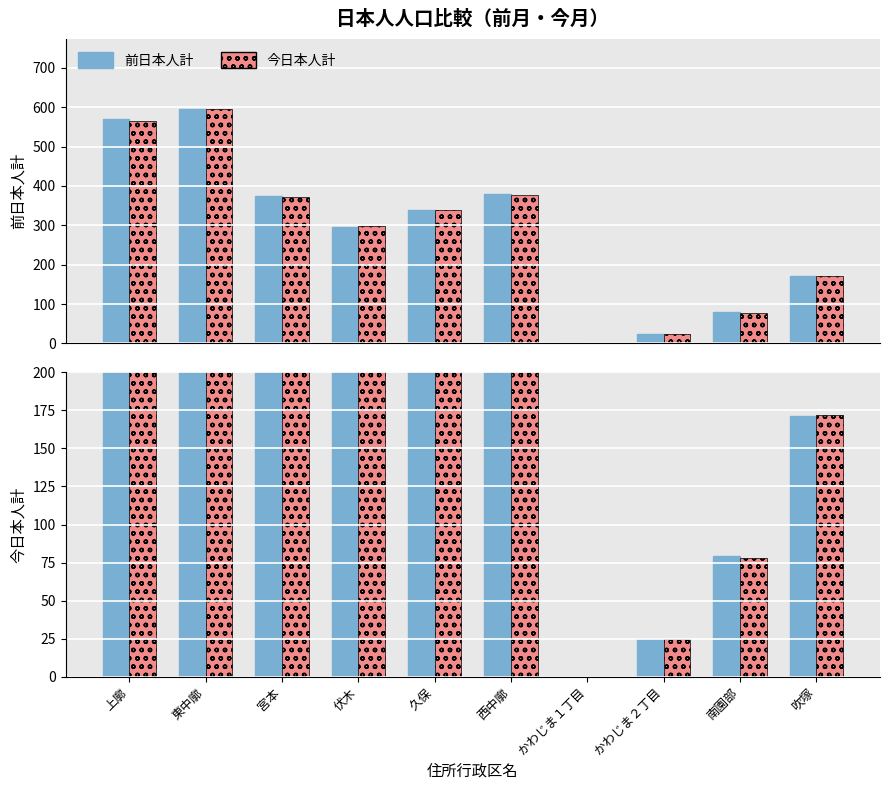

Between 久保 and かわじま１丁目, which is larger?

久保